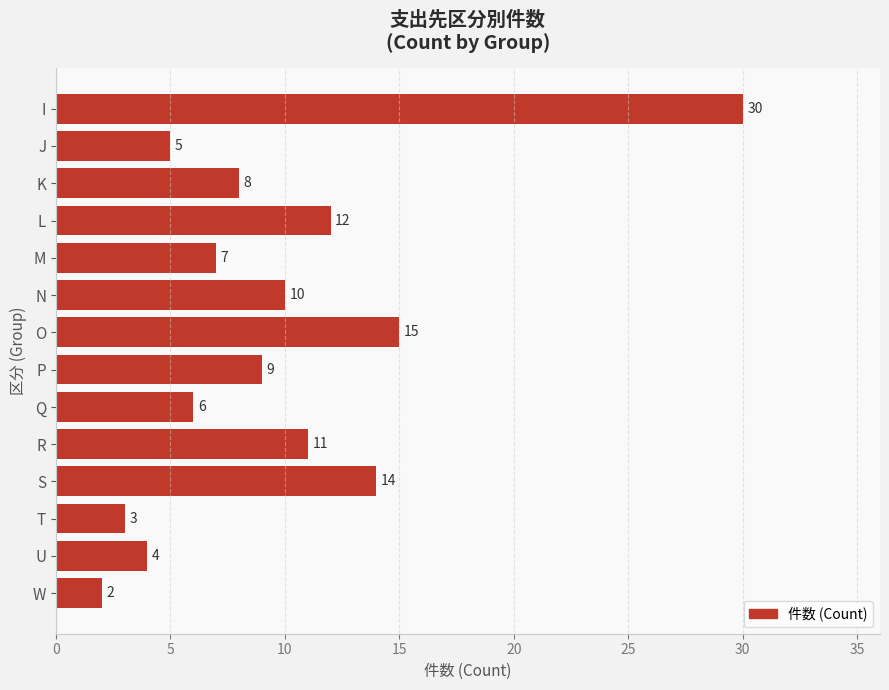

What is the ratio of the value at J to the value at M?

0.7